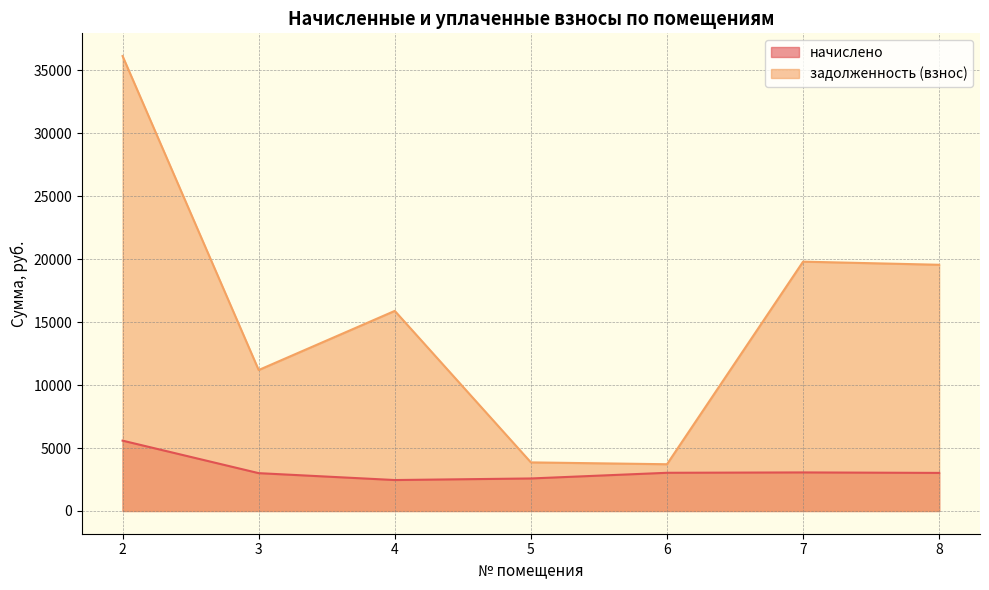

What is the total value across all series at 2?

41722.3